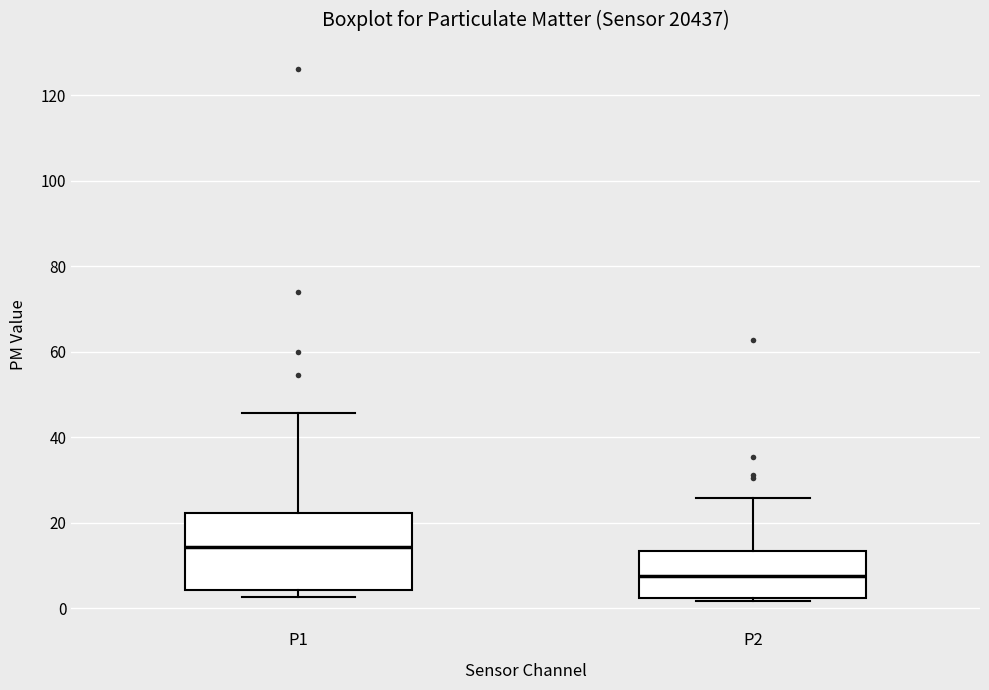

Comparing the boxes themselves (not the whiskers), which one is the tallest?

P1